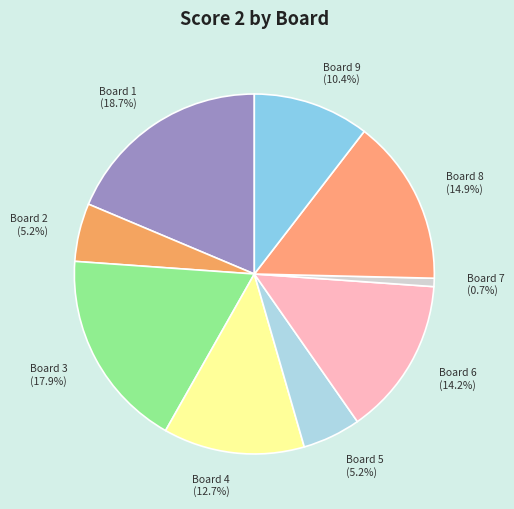

The Board 9 slice represents 10% of the pie. True or false?

True